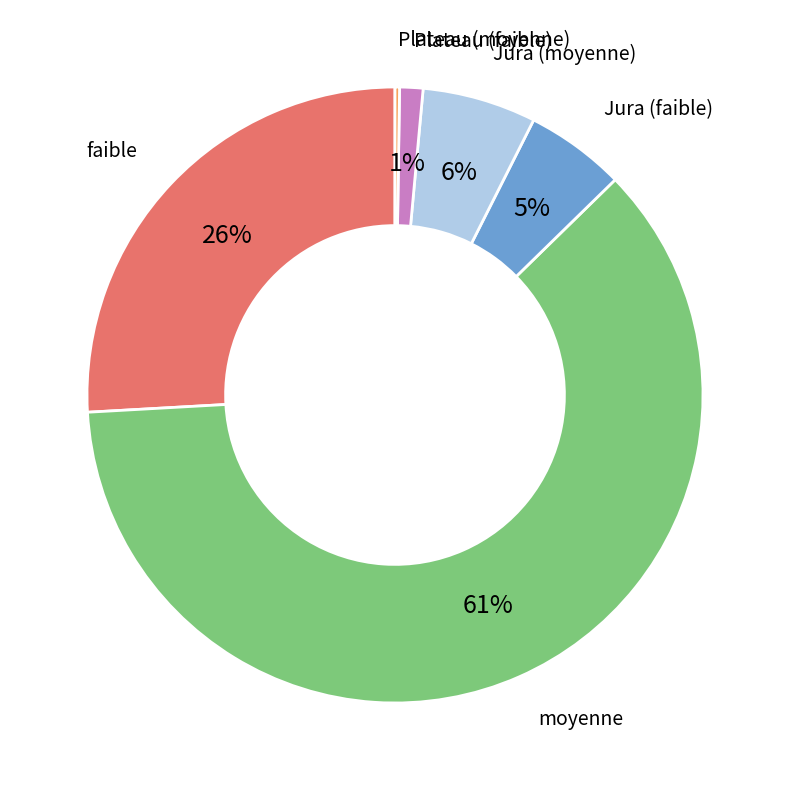

To the nearest percent, what is the average slice percentage?

17%